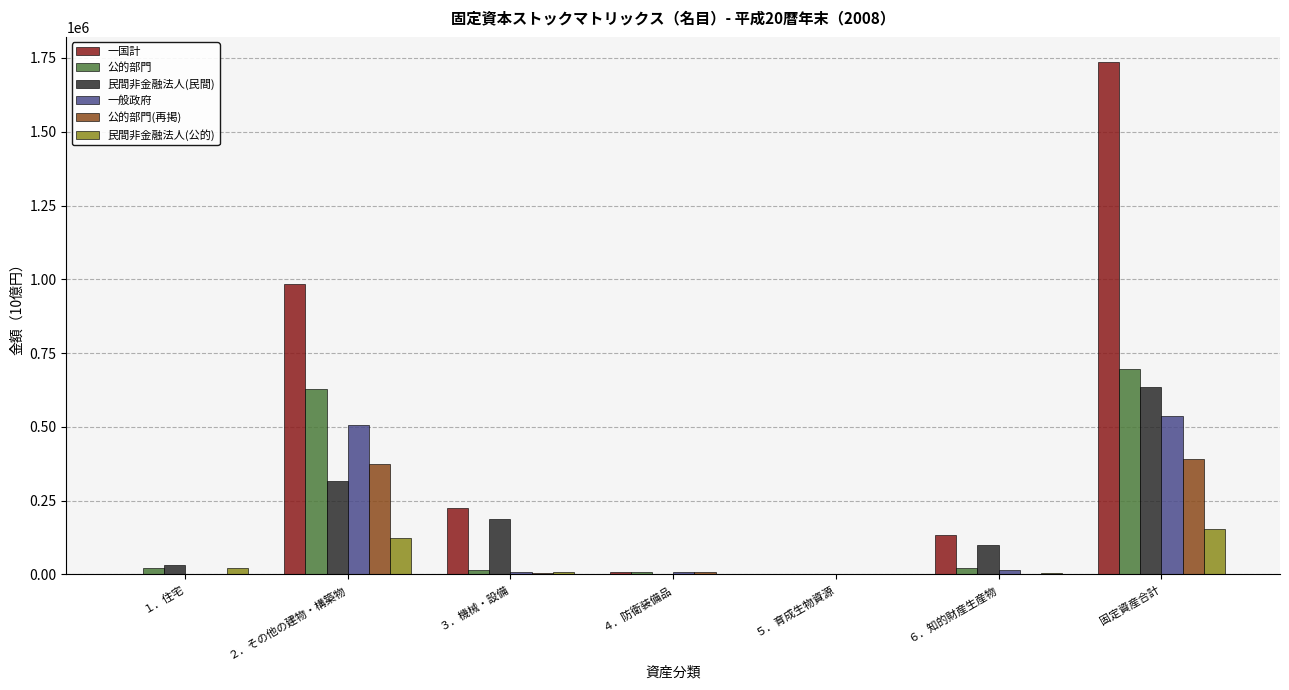

Which series has the largest range (max minus min)?

一国計